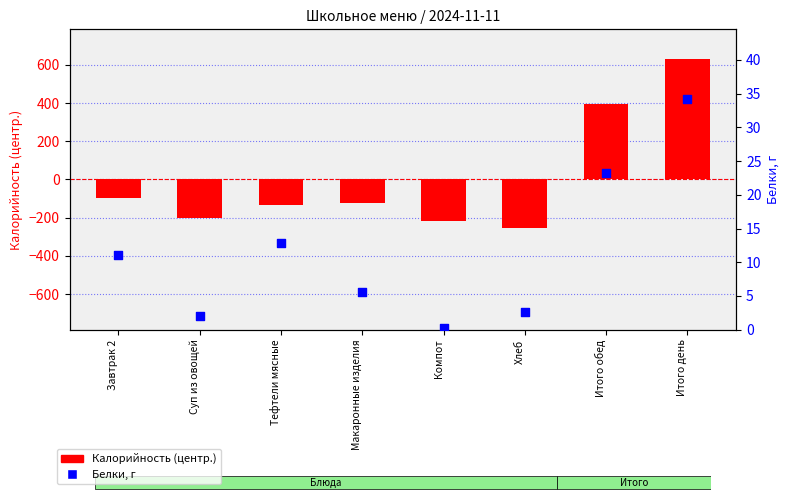

Which series reaches the minimum Y coordinate?

Калорийность (центр.)